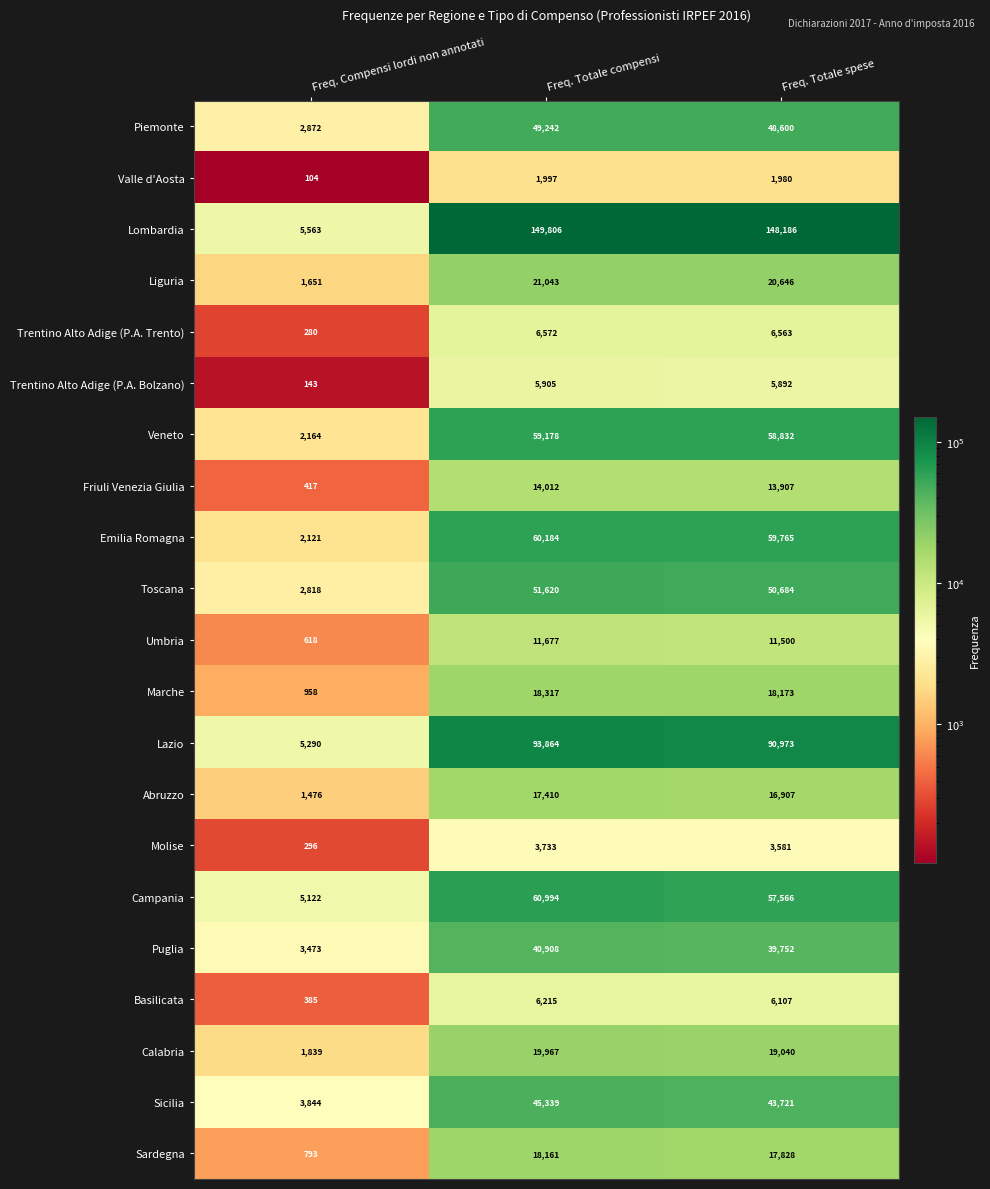

What is the difference between the maximum and minimum values in the Sicilia series?

41495